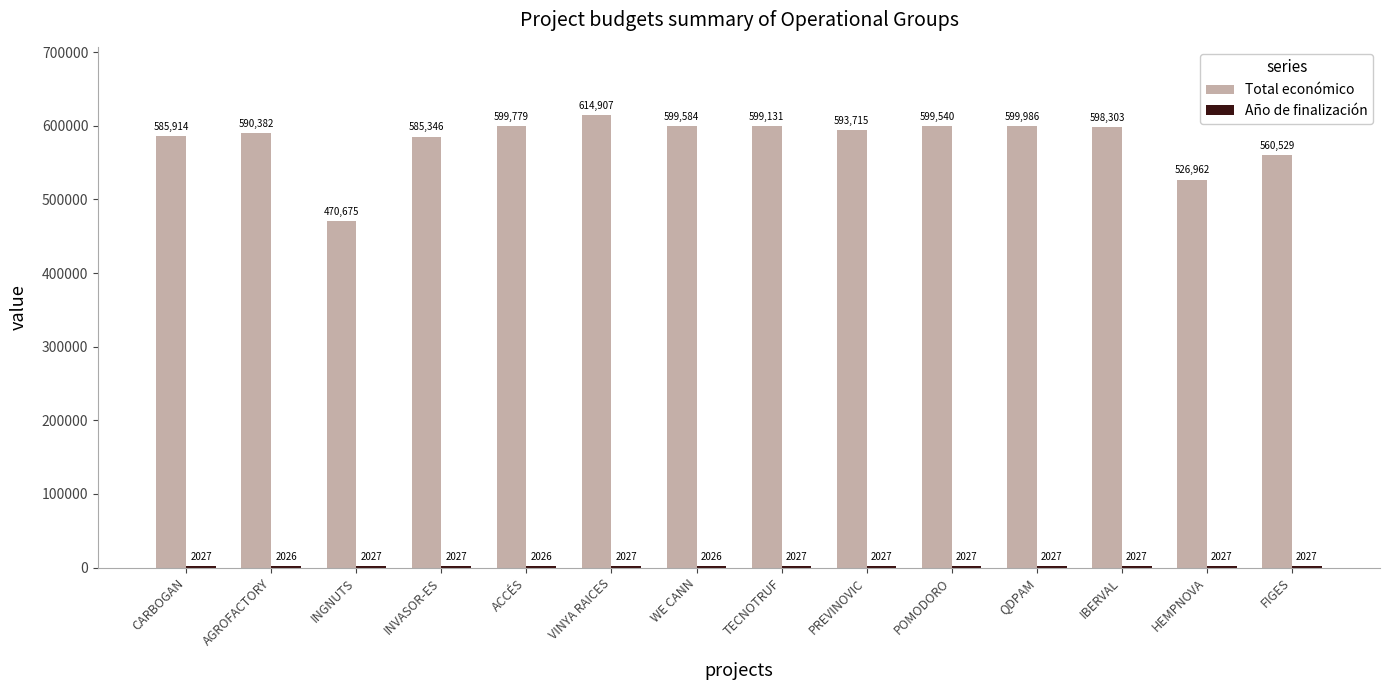

Are the bars grouped side by side (vs. stacked)?

Yes